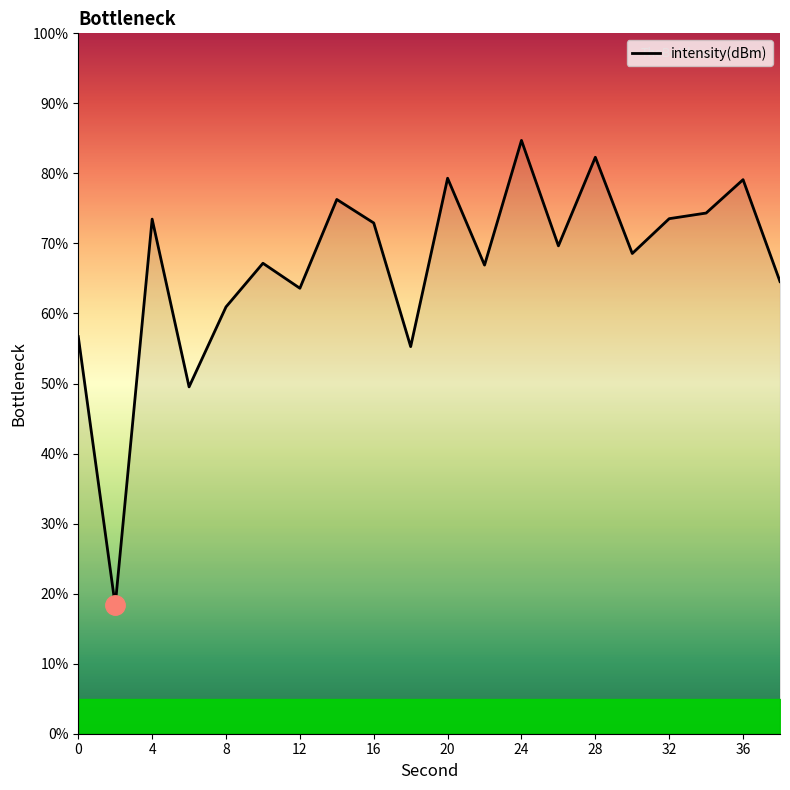

What is the maximum value shown in the chart?

84.7